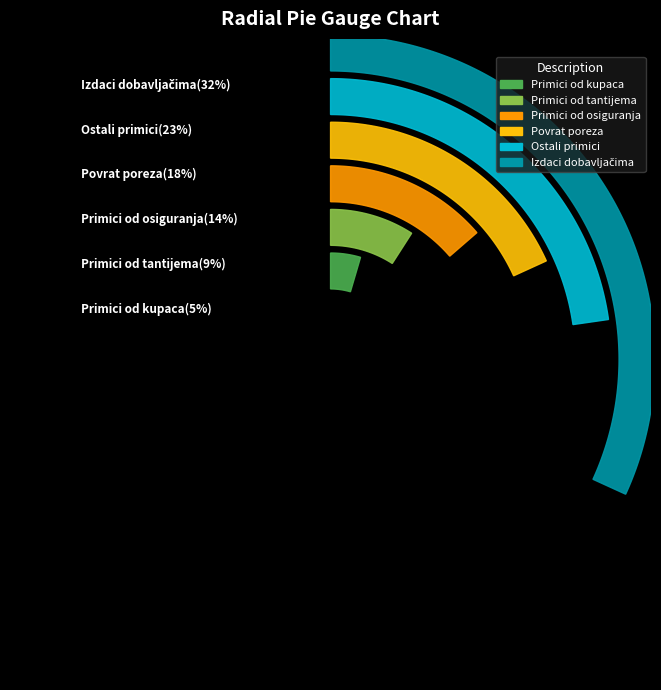

Does Ostali novčani primici account for over 50% of the chart?

No